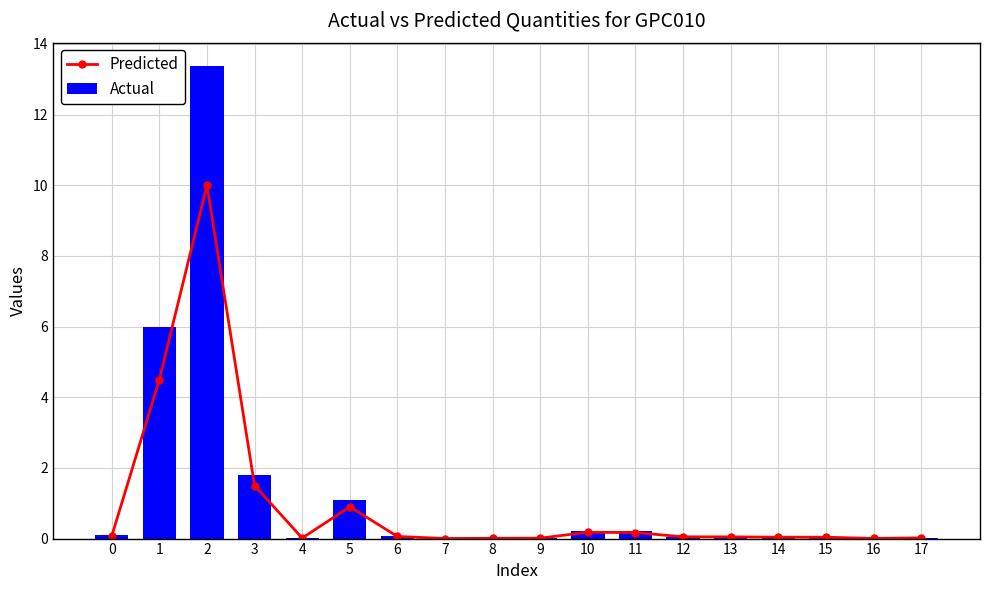

Reading left to right, extract all data points from this chart.

Predicted: 0=0.1	1=4.5	2=10.0	3=1.5	4=0.0	5=0.9	6=0.1	7=0.0	8=0.0	9=0.0	10=0.2	11=0.2	12=0.1	13=0.0	14=0.0	15=0.0	16=0.0	17=0.0
Actual: 0=0.1	1=6.0	2=13.4	3=1.8	4=0.0	5=1.1	6=0.1	7=0.0	8=0.0	9=0.0	10=0.2	11=0.2	12=0.1	13=0.1	14=0.0	15=0.0	16=0.0	17=0.0